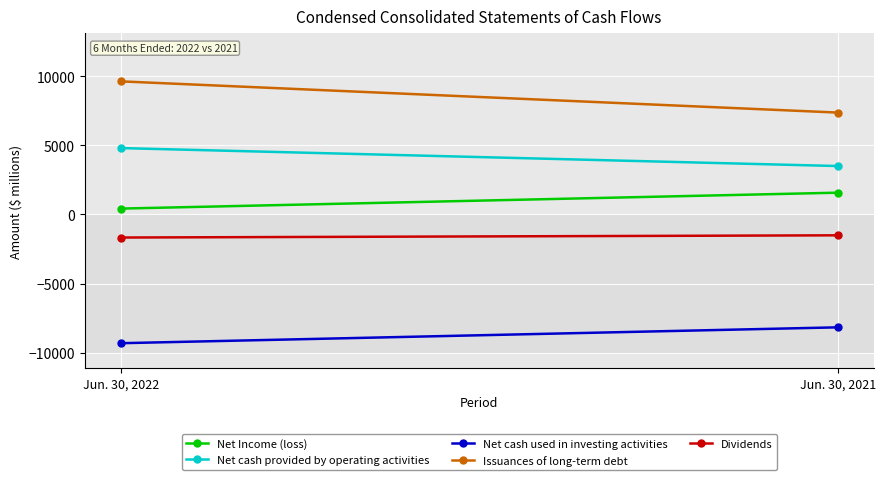

What is the difference between the maximum and minimum values in the Net Income (loss) series?

1150